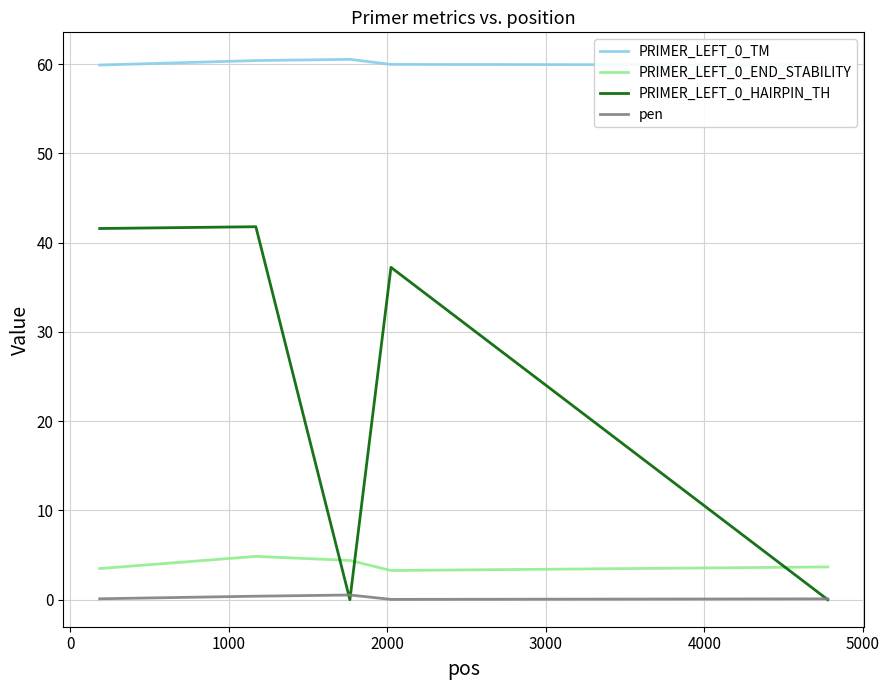

True or false: PRIMER_LEFT_0_TM and pen cross at least once.

False